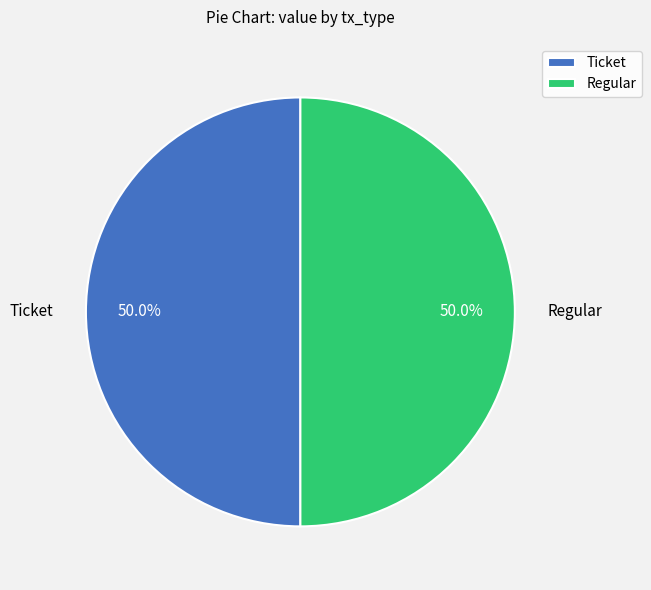

Is the sum of Regular and Ticket greater than half?

Yes